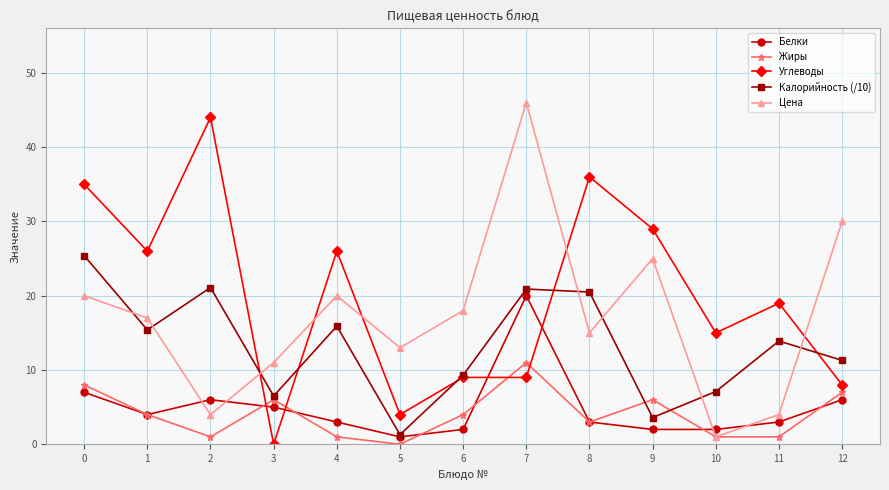

Where is the first local maximum for Цена?

4